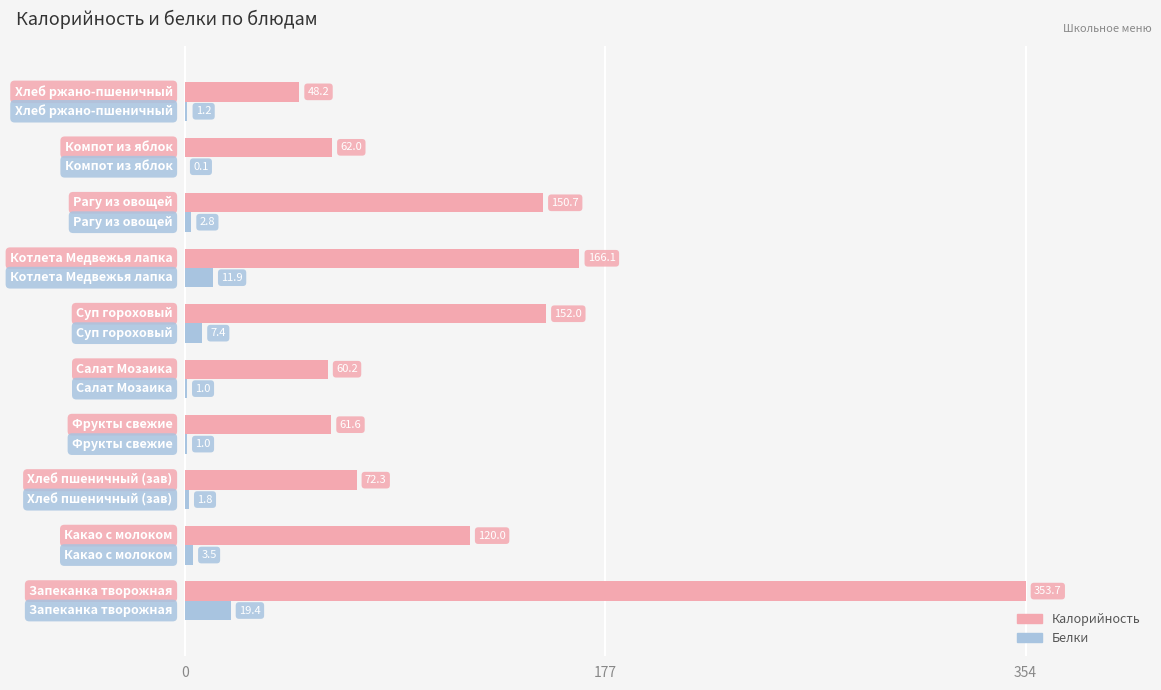

Which series has the largest total across all categories?

Калорийность